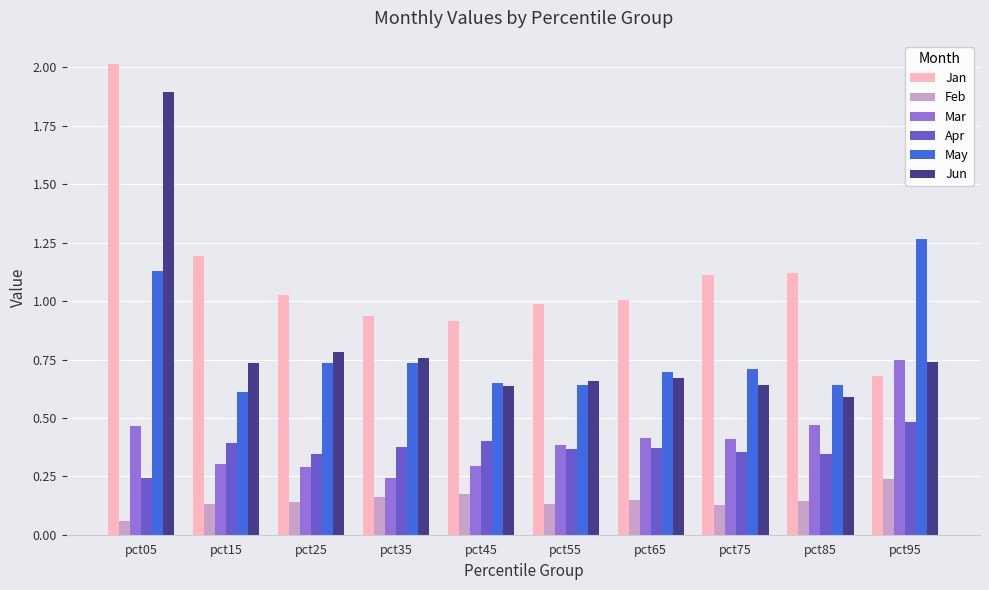

True or false: Mar has a value of 0.4 at pct25.

False